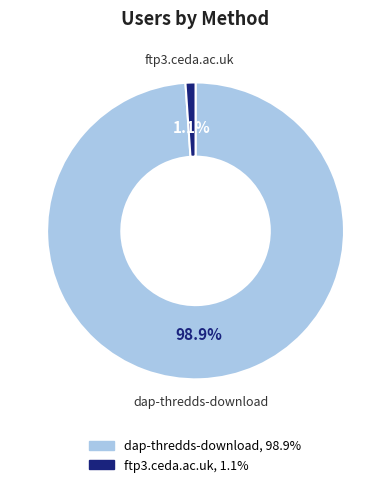

Rank the categories by value from highest to lowest.

dap-thredds-download, ftp3.ceda.ac.uk